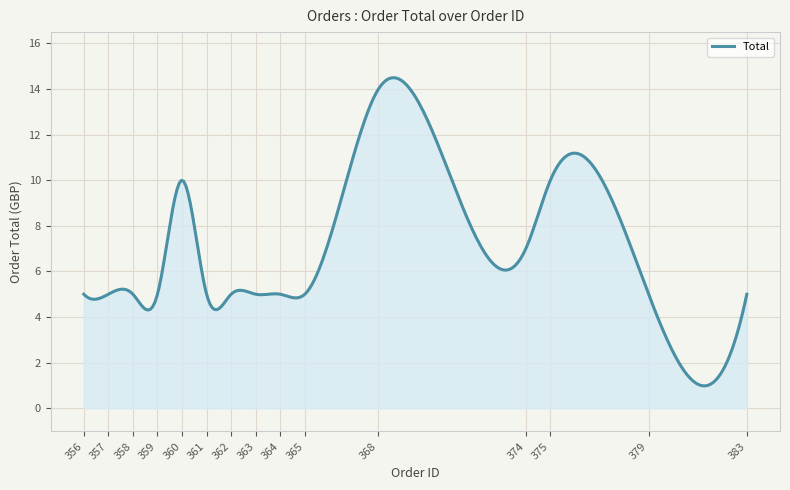

What is the maximum value shown in the chart?

14.5